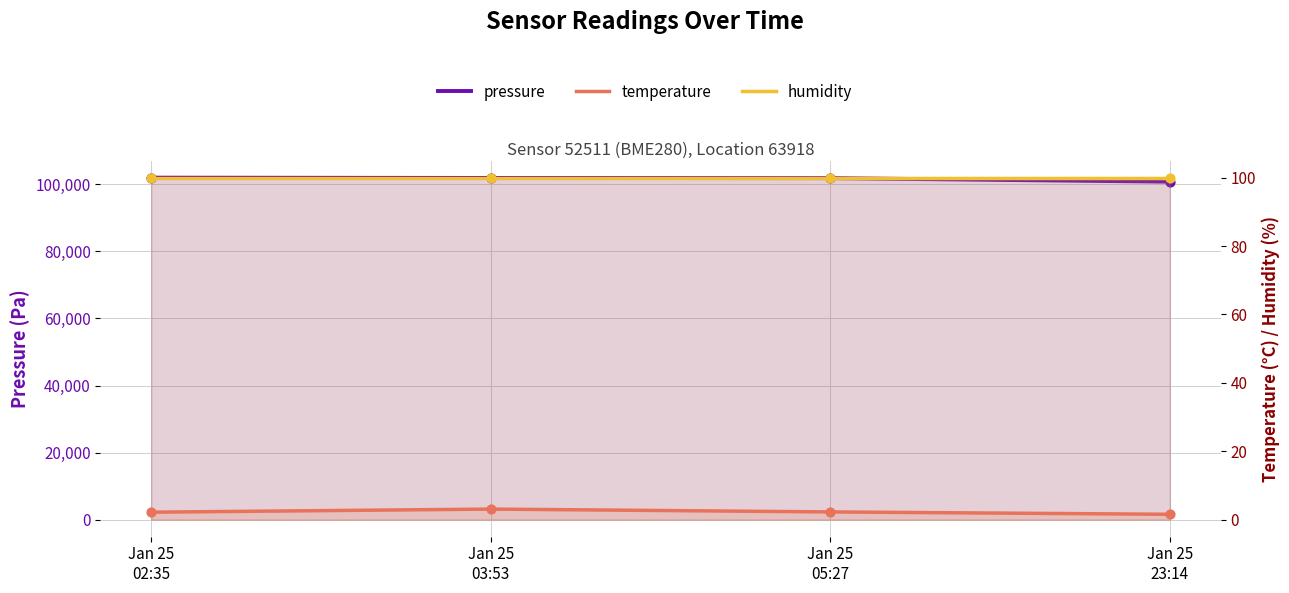

Which series reaches the minimum Y coordinate?

temperature